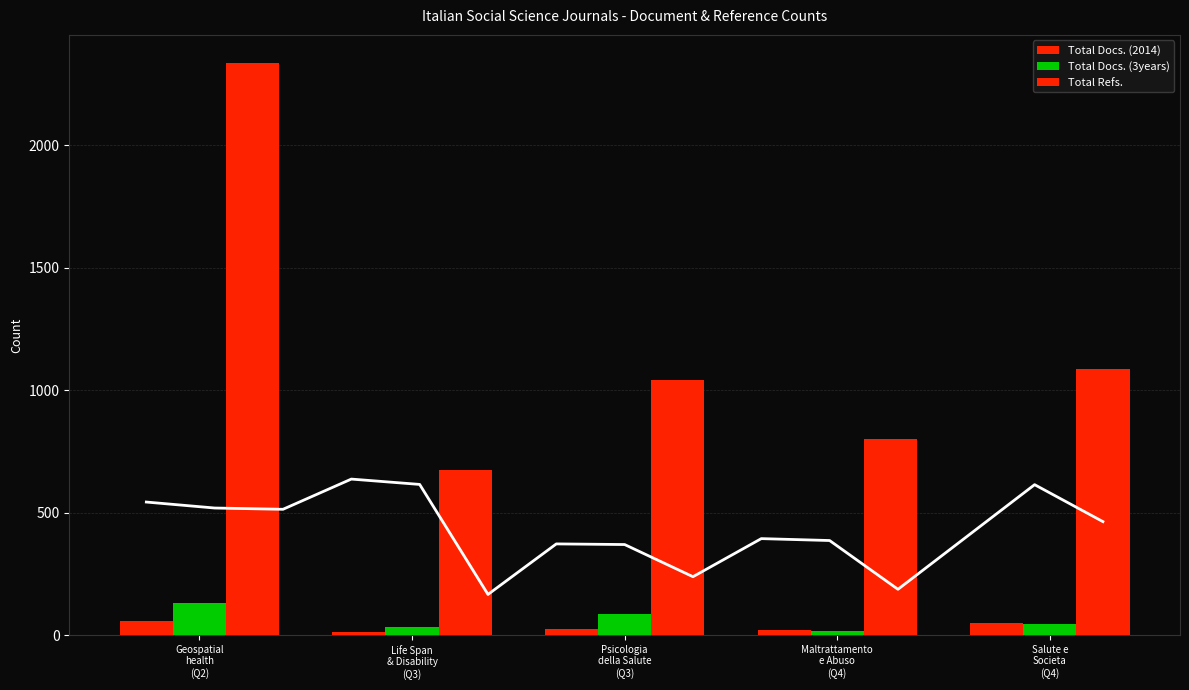

Which has a higher value, Psicologia
della Salute
(Q3) or Maltrattamento
e Abuso
(Q4)?

Psicologia
della Salute
(Q3)